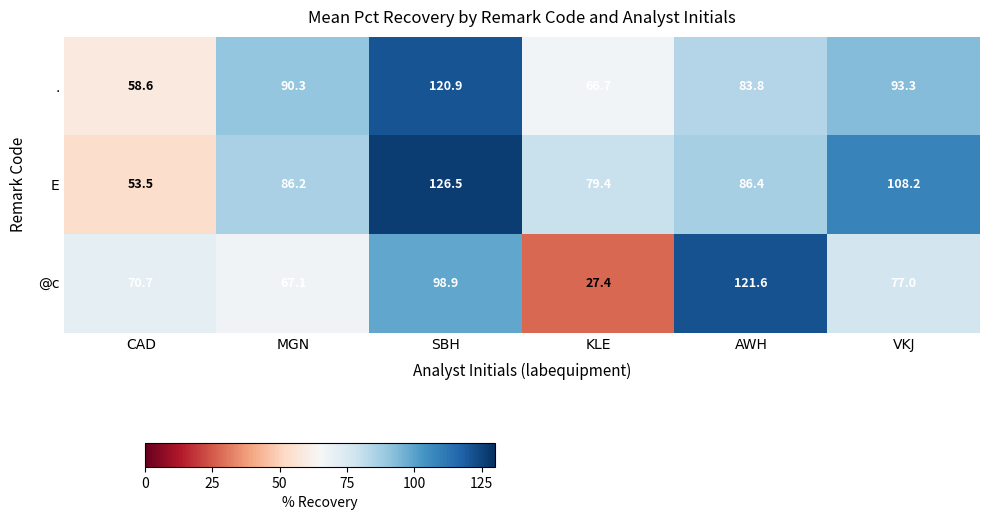

List the series in order of their overall mean, highest first.

E, ., @c